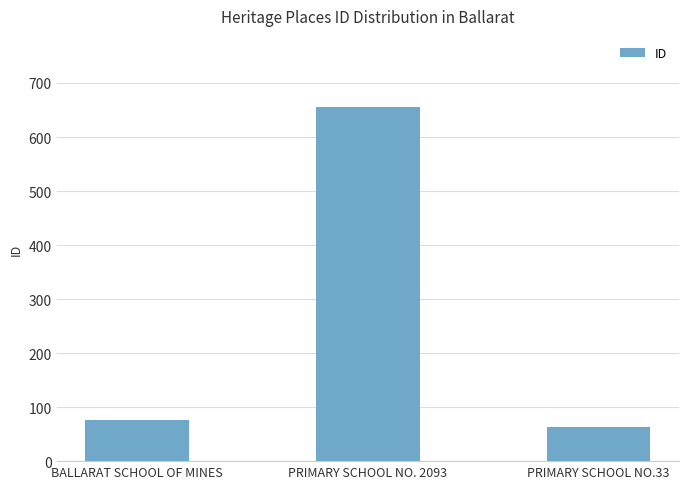

What is the maximum value shown in the chart?

656